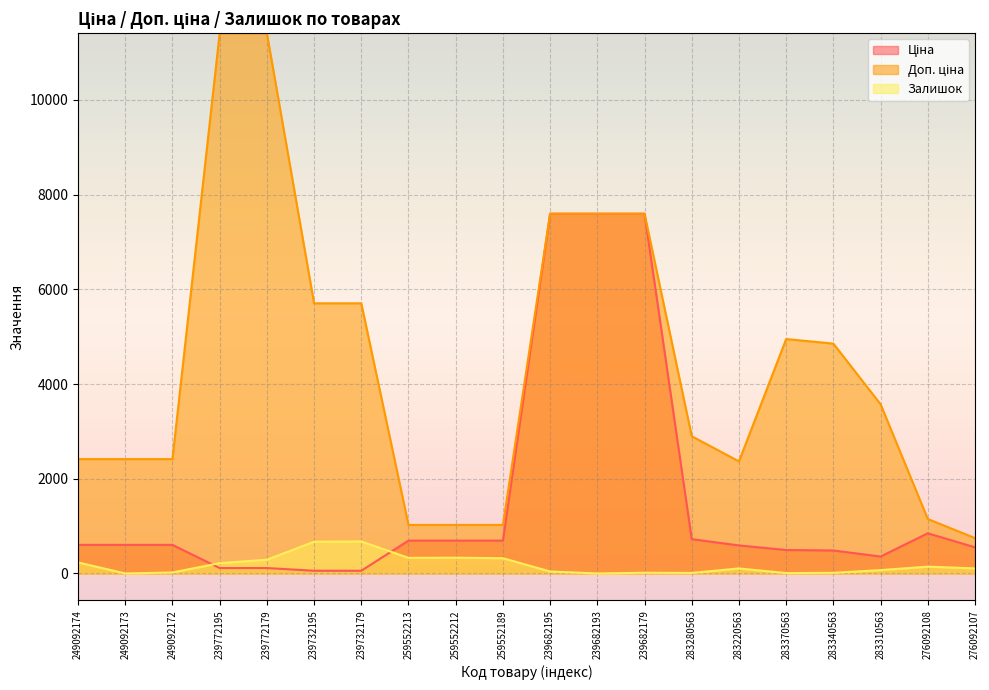

Reading right to left, list all the values displayed in this chart.

Ціна: 551.5	848.4	357.4	485.4	495.0	591.6	724.5	7596.5	7596.5	7596.5	693.7	693.7	693.7	57.0	57.0	114.1	114.1	603.7	603.7	603.7
Доп. ціна: 747.0	1149.7	3573.9	4853.8	4950.4	2366.5	2897.8	7596.5	7596.5	7596.5	1024.6	1024.6	1024.6	5705.0	5705.0	11410.0	11410.0	2414.8	2414.8	2414.8
Залишок: 107.0	144.0	71.0	13.0	8.0	106.0	11.0	15.0	0.0	42.0	322.0	333.0	330.0	676.0	670.0	290.0	218.0	21.0	0.0	233.0